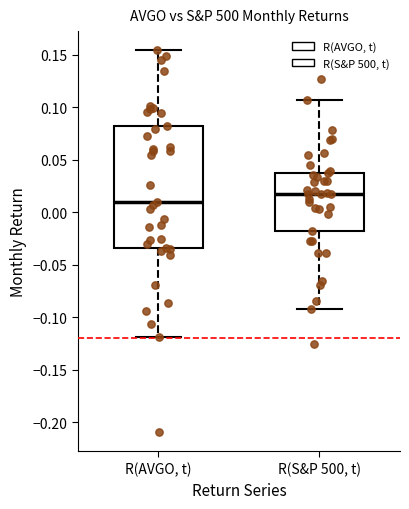

Which box has the highest median line?

R(S&P 500, t)